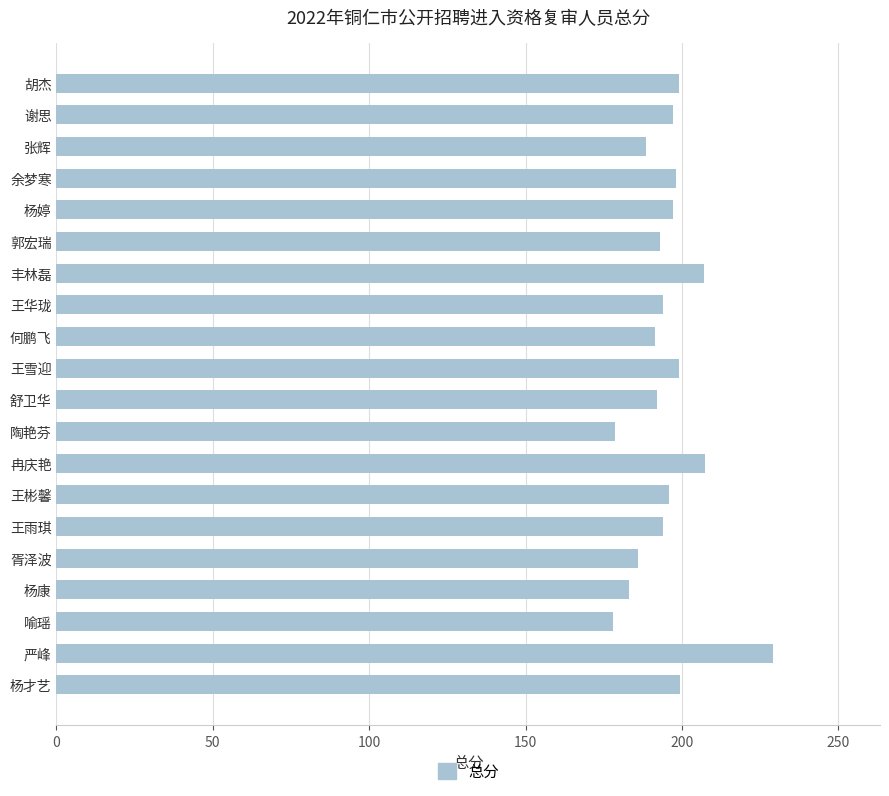

What is the maximum value shown in the chart?

229.0